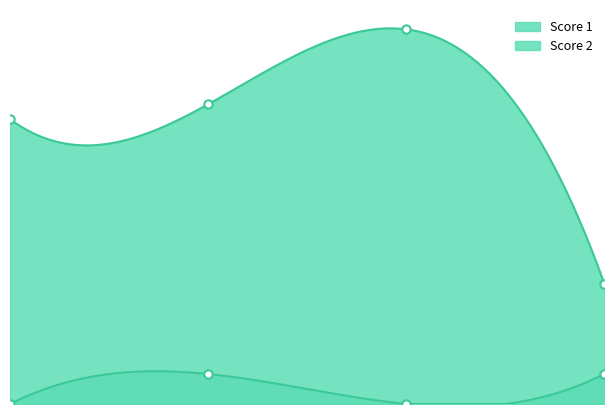

True or false: Score 2 and Score 1 intersect in this chart.

False